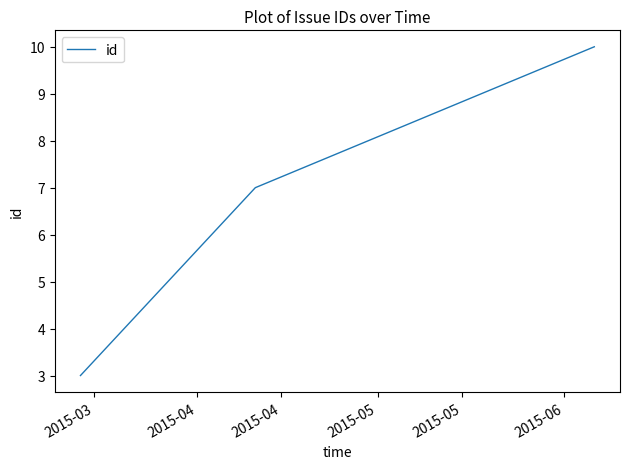

What is the difference between the maximum and minimum values?

7